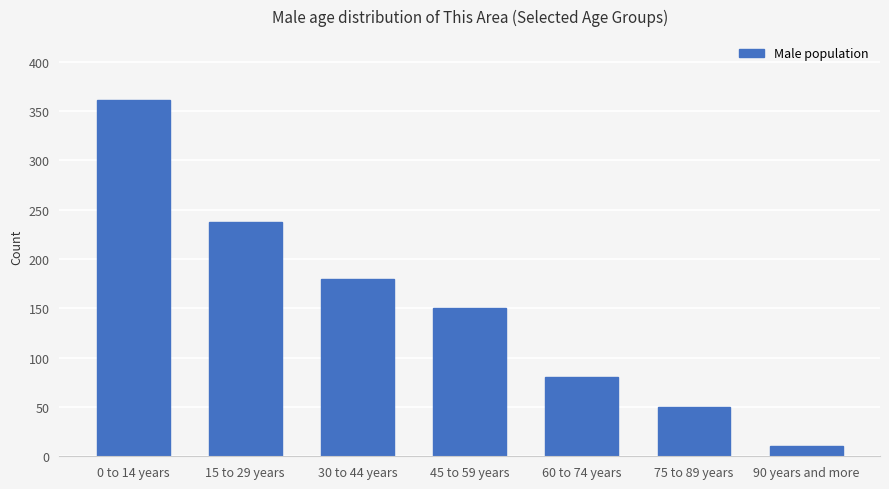

Reading right to left, transcribe all the data shown in this chart.

90 years and more=10	75 to 89 years=50	60 to 74 years=80	45 to 59 years=150	30 to 44 years=180	15 to 29 years=238	0 to 14 years=361